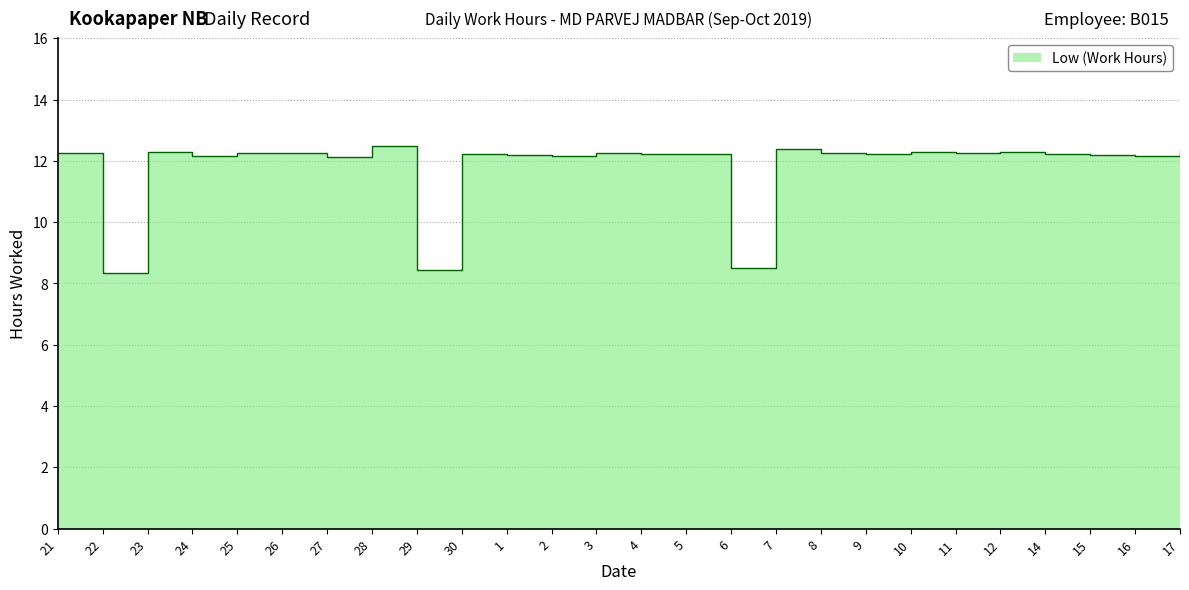

Reading left to right, list all the values displayed in this chart.

21=12.2	22=8.3	23=12.3	24=12.2	25=12.2	26=12.2	27=12.1	28=12.5	29=8.4	30=12.2	1=12.2	2=12.2	3=12.3	4=12.2	5=12.2	6=8.5	7=12.4	8=12.2	9=12.2	10=12.3	11=12.3	12=12.3	14=12.2	15=12.2	16=12.2	17=12.3